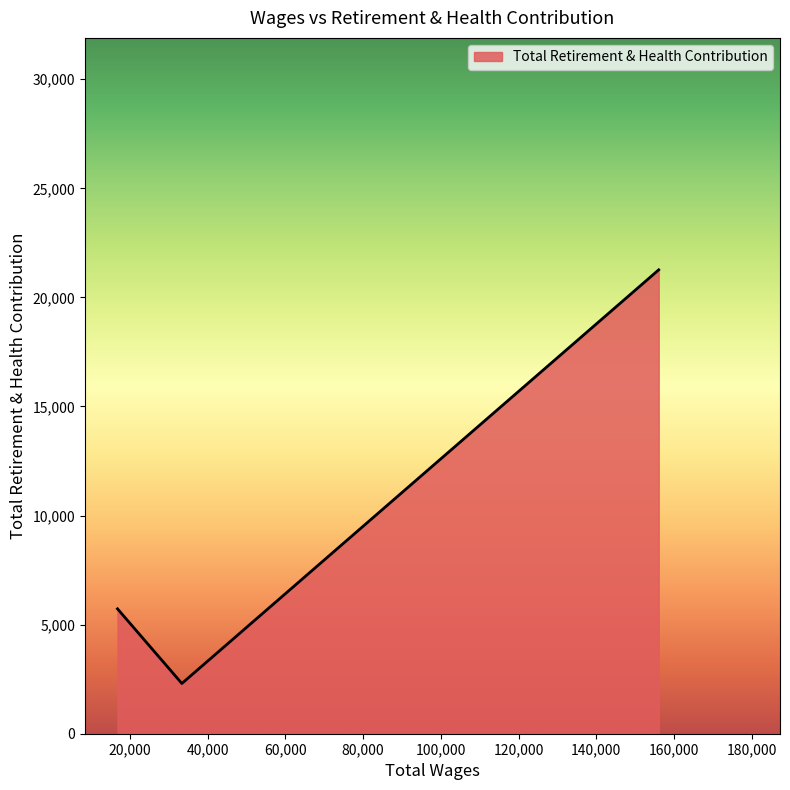

What is the maximum value shown in the chart?

21264